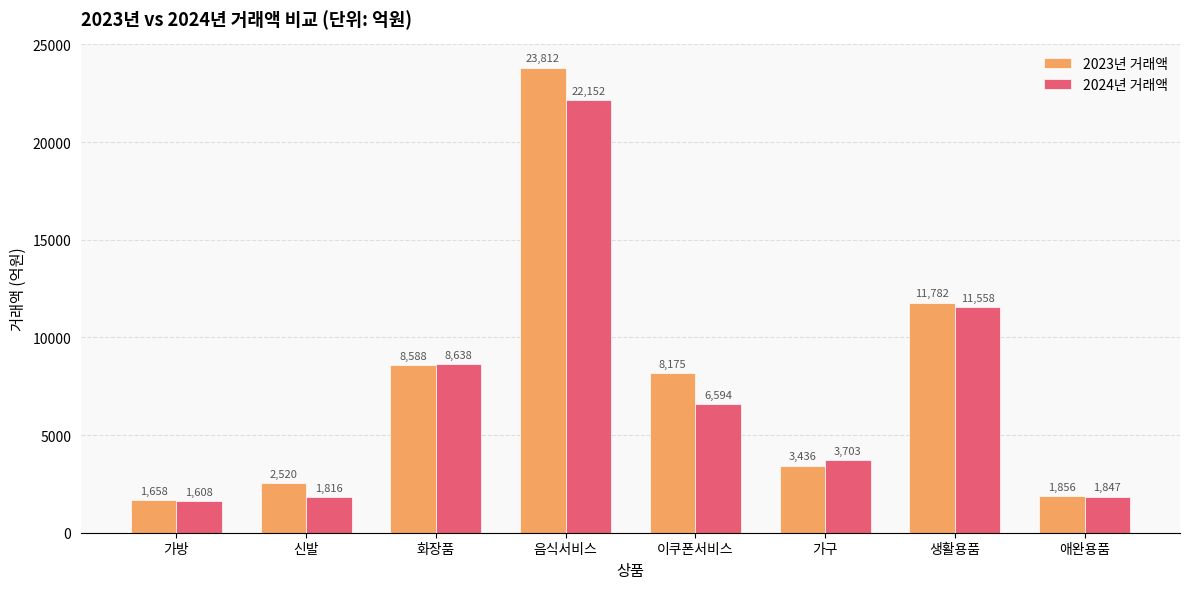

What is the difference between the maximum and minimum values in the 2024년 거래액 series?

20544